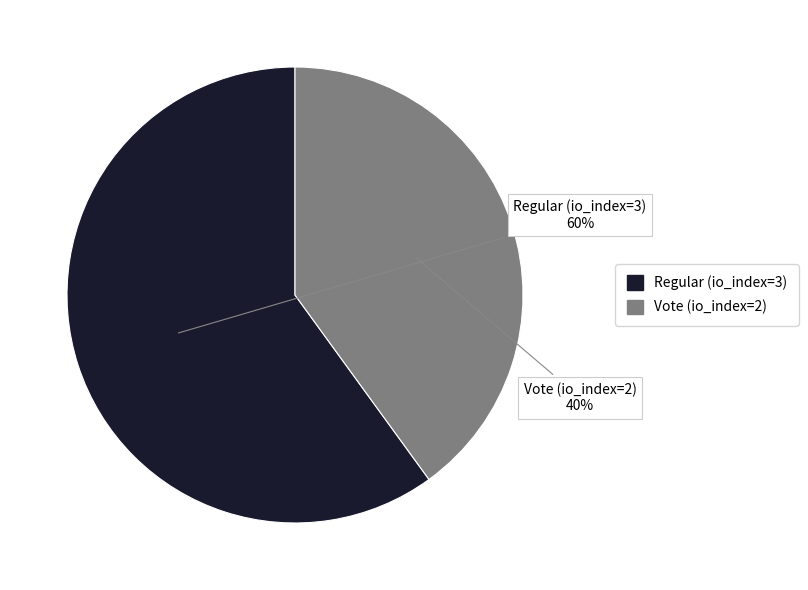

True or false: Regular (io_index=3) accounts for 49% of the total.

False